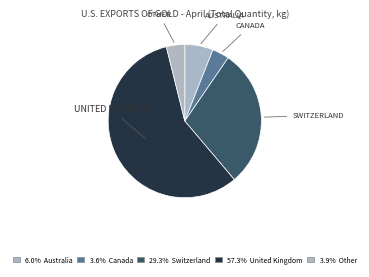

Does any single category account for the majority?

Yes